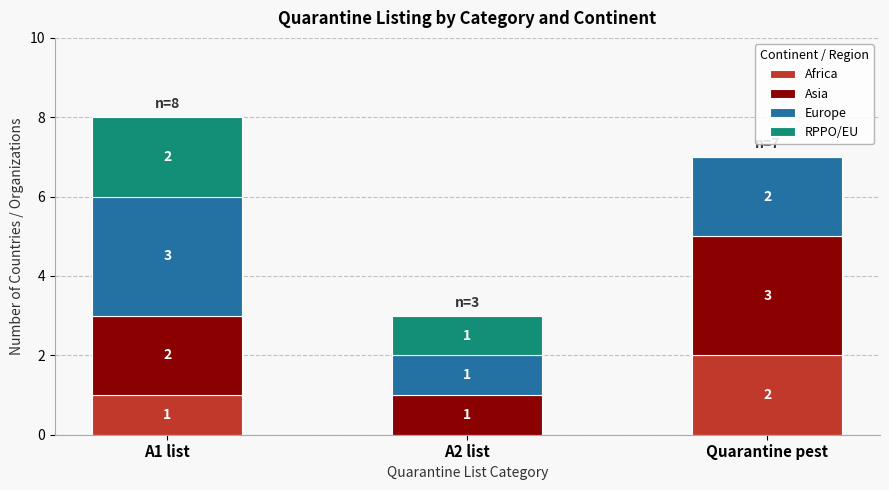

Reading left to right, transcribe the values for Africa.

A1 list=1	A2 list=0	Quarantine pest=2